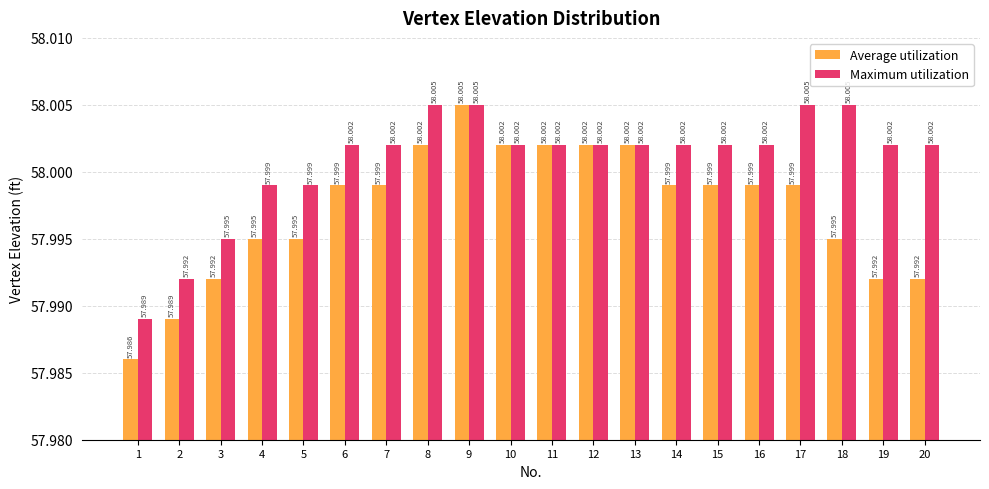

Which series changed the most between 1 and 11?

Average utilization